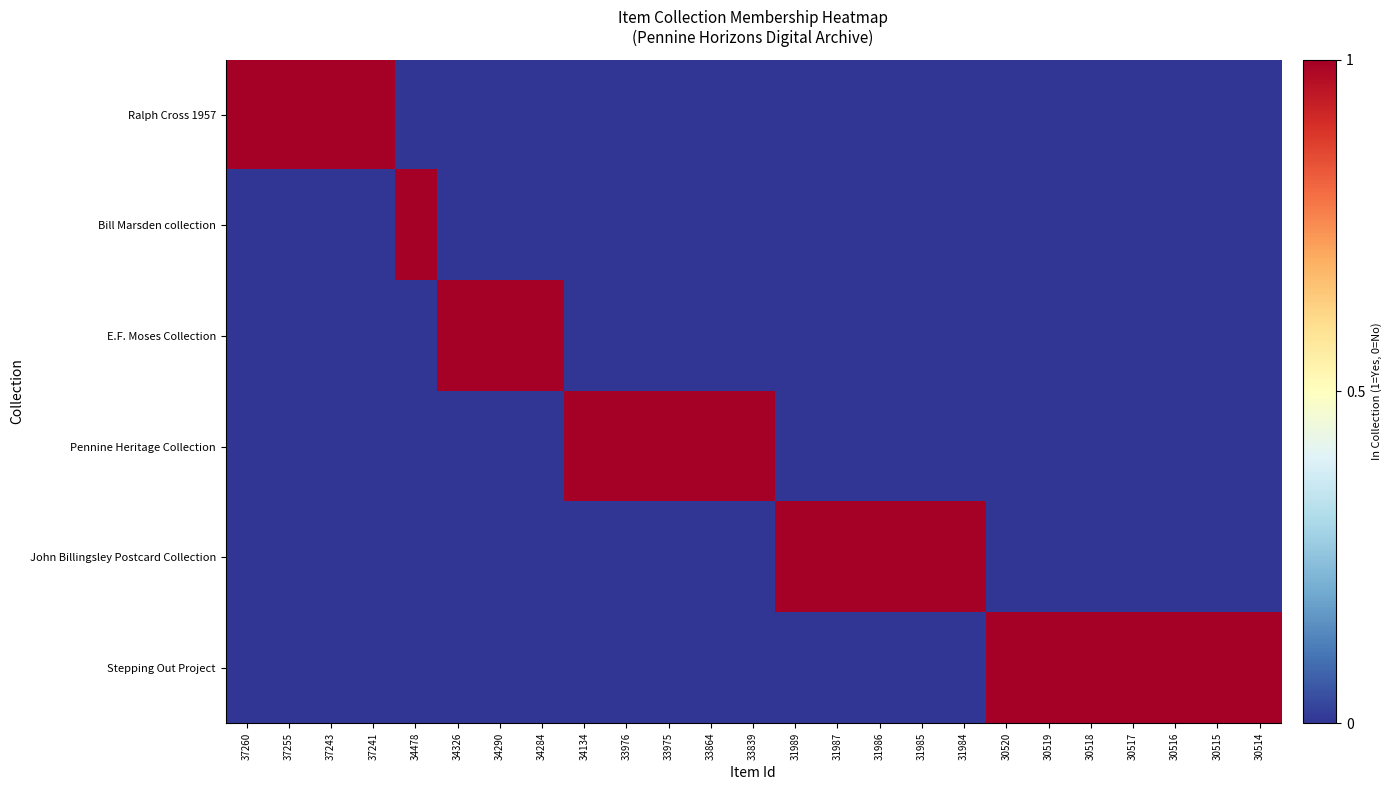

Reading left to right, transcribe all the data shown in this chart.

Ralph Cross 1957: 37260=1	37255=1	37243=1	37241=1	34478=0	34326=0	34290=0	34284=0	34134=0	33976=0	33975=0	33864=0	33839=0	31989=0	31987=0	31986=0	31985=0	31984=0	30520=0	30519=0	30518=0	30517=0	30516=0	30515=0	30514=0
Bill Marsden collection: 37260=0	37255=0	37243=0	37241=0	34478=1	34326=0	34290=0	34284=0	34134=0	33976=0	33975=0	33864=0	33839=0	31989=0	31987=0	31986=0	31985=0	31984=0	30520=0	30519=0	30518=0	30517=0	30516=0	30515=0	30514=0
E.F. Moses Collection: 37260=0	37255=0	37243=0	37241=0	34478=0	34326=1	34290=1	34284=1	34134=0	33976=0	33975=0	33864=0	33839=0	31989=0	31987=0	31986=0	31985=0	31984=0	30520=0	30519=0	30518=0	30517=0	30516=0	30515=0	30514=0
Pennine Heritage Collection: 37260=0	37255=0	37243=0	37241=0	34478=0	34326=0	34290=0	34284=0	34134=1	33976=1	33975=1	33864=1	33839=1	31989=0	31987=0	31986=0	31985=0	31984=0	30520=0	30519=0	30518=0	30517=0	30516=0	30515=0	30514=0
John Billingsley Postcard Collection: 37260=0	37255=0	37243=0	37241=0	34478=0	34326=0	34290=0	34284=0	34134=0	33976=0	33975=0	33864=0	33839=0	31989=1	31987=1	31986=1	31985=1	31984=1	30520=0	30519=0	30518=0	30517=0	30516=0	30515=0	30514=0
Stepping Out Project: 37260=0	37255=0	37243=0	37241=0	34478=0	34326=0	34290=0	34284=0	34134=0	33976=0	33975=0	33864=0	33839=0	31989=0	31987=0	31986=0	31985=0	31984=0	30520=1	30519=1	30518=1	30517=1	30516=1	30515=1	30514=1